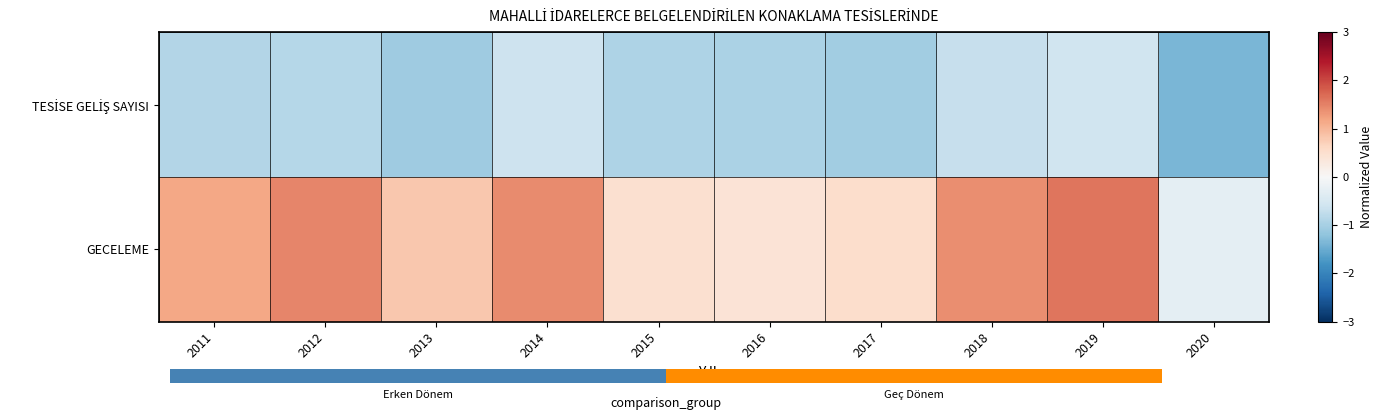

Rank the categories by GECELEME value from highest to lowest.

2019, 2012, 2014, 2018, 2011, 2013, 2017, 2015, 2016, 2020